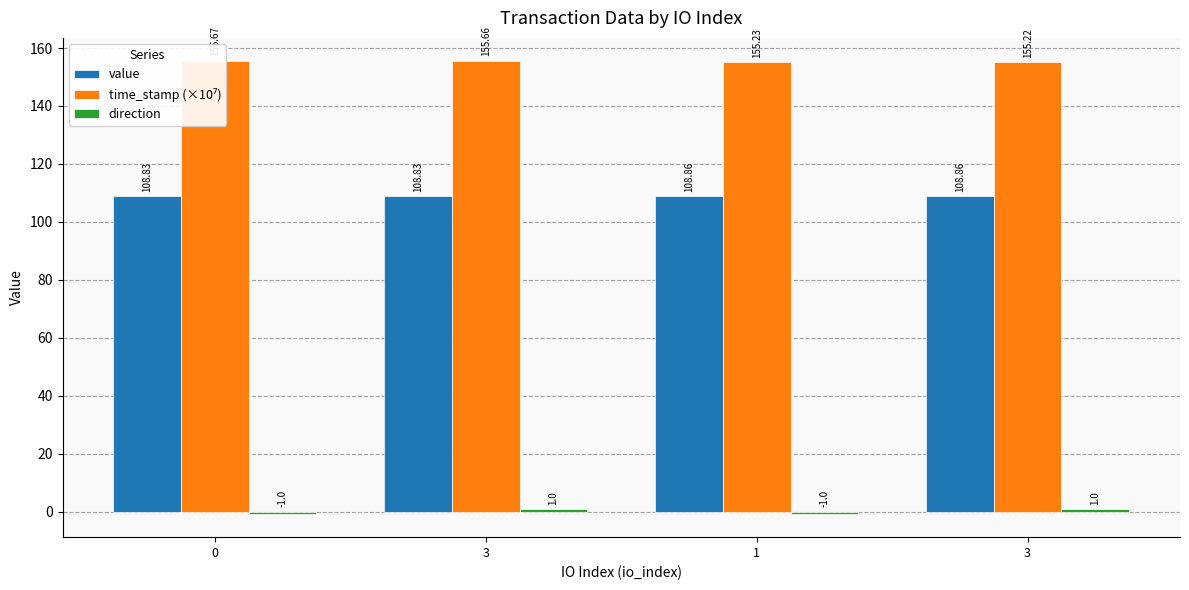

What is the label of the 2nd bar from the left?

3